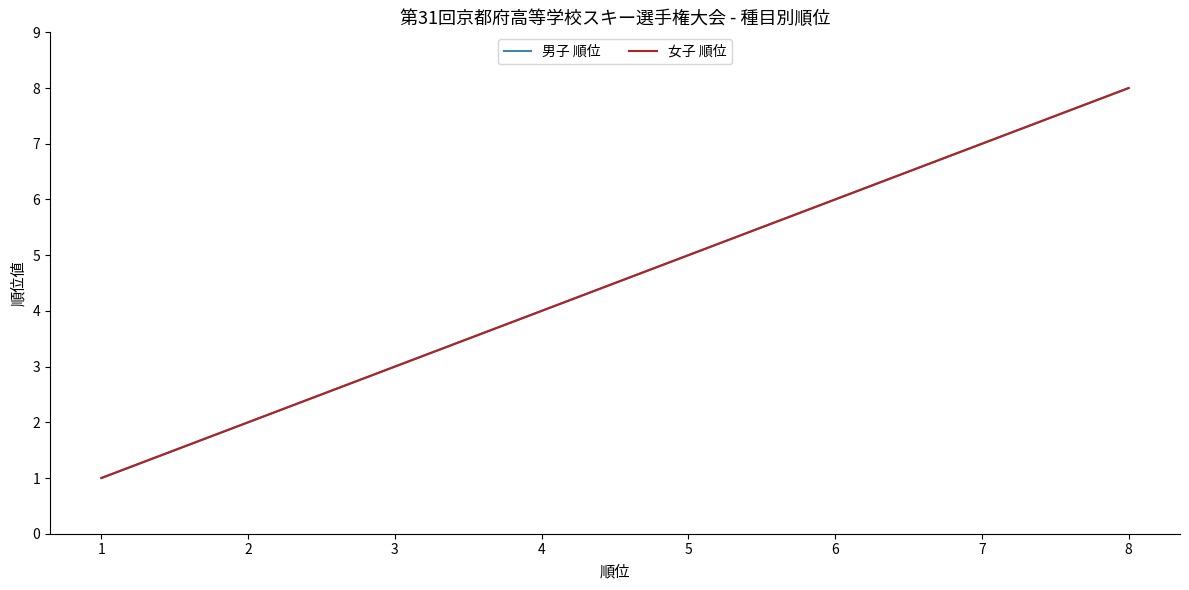

Is it true that 女子 順位 equals 2 at 6?

False